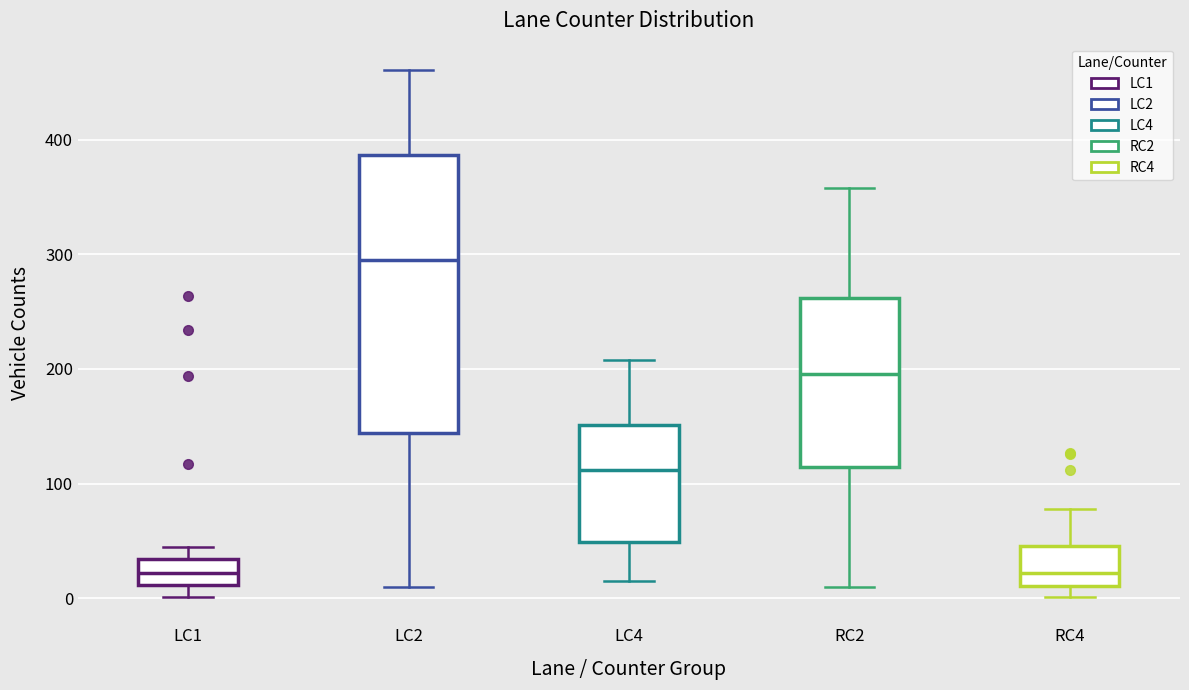

Reading left to right, transcribe this box plot: for each box, give where its median line is, the range the box spans, and where its two whiskers end, as read against the y-axis. The values are not printed on the chart, so give them approximately, as read against the axis.

LC1: median 20, box 10 to 30, whiskers 0 to 50
LC2: median 300, box 140 to 390, whiskers 10 to 460
LC4: median 110, box 50 to 150, whiskers 20 to 210
RC2: median 200, box 110 to 260, whiskers 10 to 360
RC4: median 20, box 10 to 50, whiskers 0 to 80